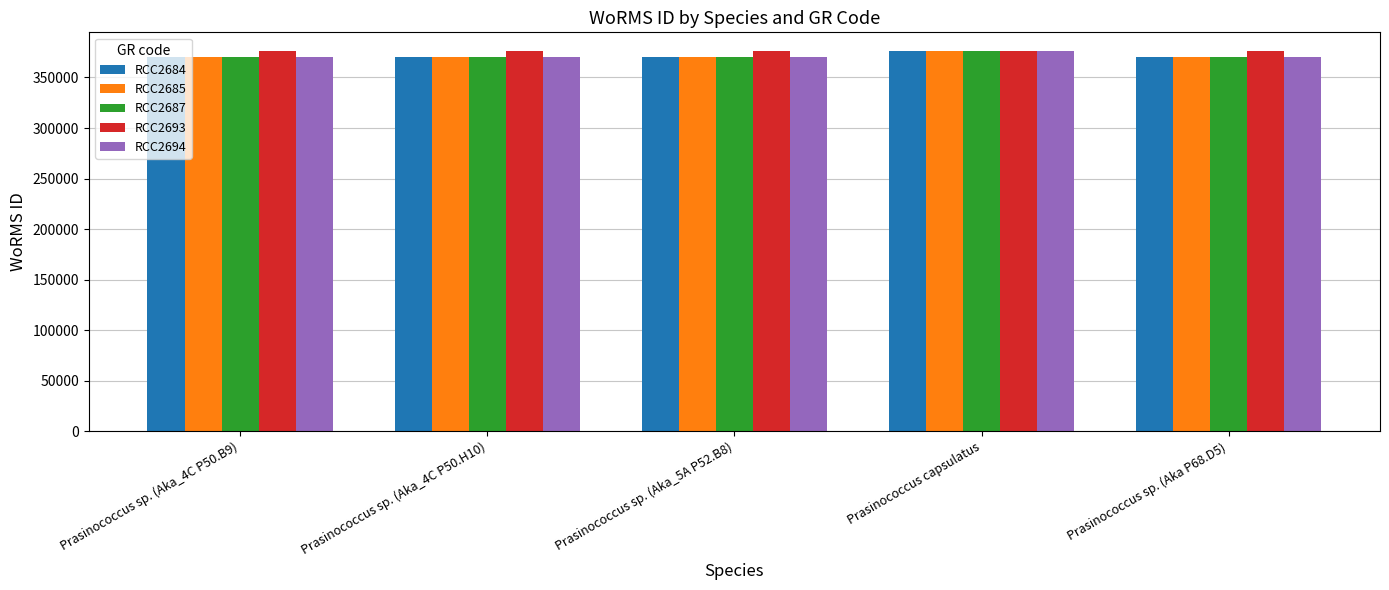

What is the label of the 1st bar from the right?

Prasinococcus sp. (Aka P68.D5)